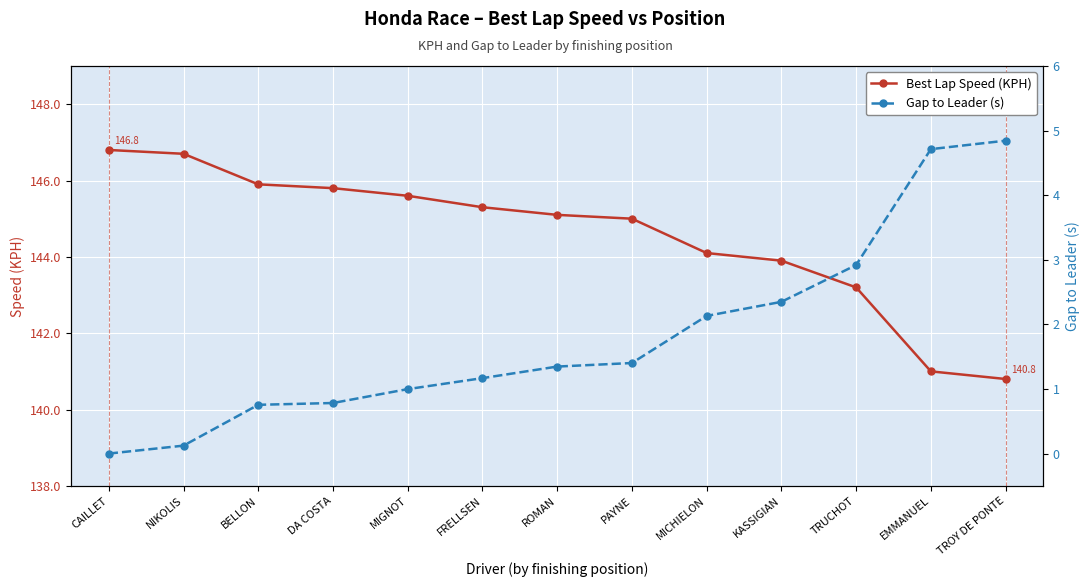

Reading left to right, list all the values displayed in this chart.

Best Lap Speed (KPH): 146.8	146.7	145.9	145.8	145.6	145.3	145.1	145.0	144.1	143.9	143.2	141.0	140.8
Gap to Leader (s): 0.0	0.1	0.8	0.8	1.0	1.2	1.3	1.4	2.1	2.3	2.9	4.7	4.8